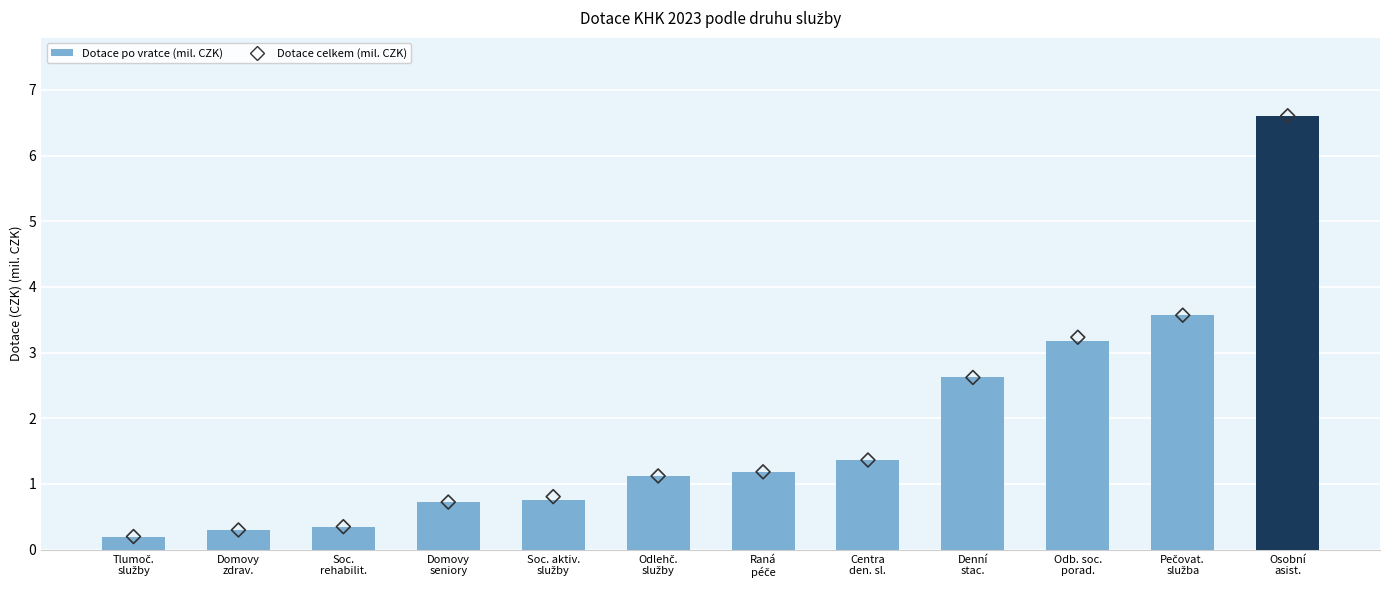

At which category is the sum across all series the highest?

Osobní
asist.